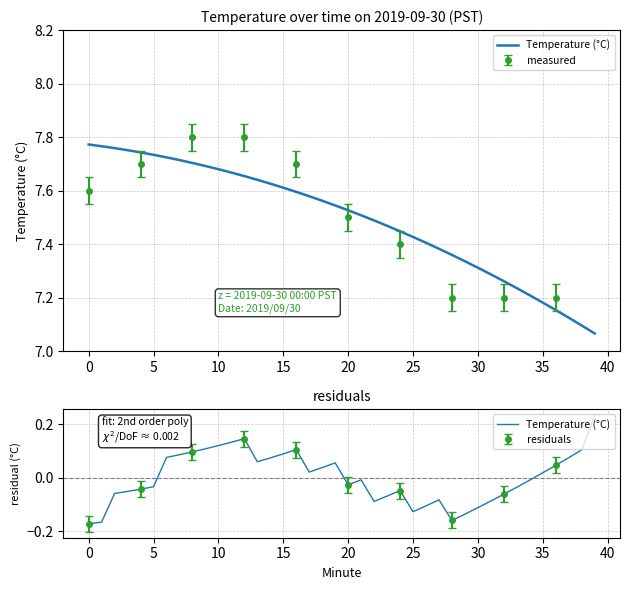

The chart shows a value of -0.1 at 22. True or false?

False